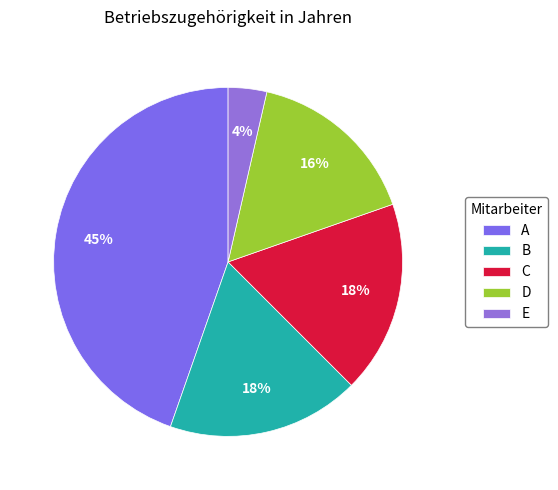

What is the smallest slice in the pie chart?

E